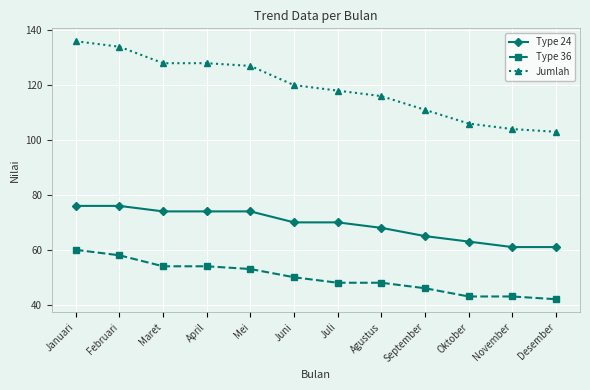

True or false: Jumlah and Type 36 intersect in this chart.

False